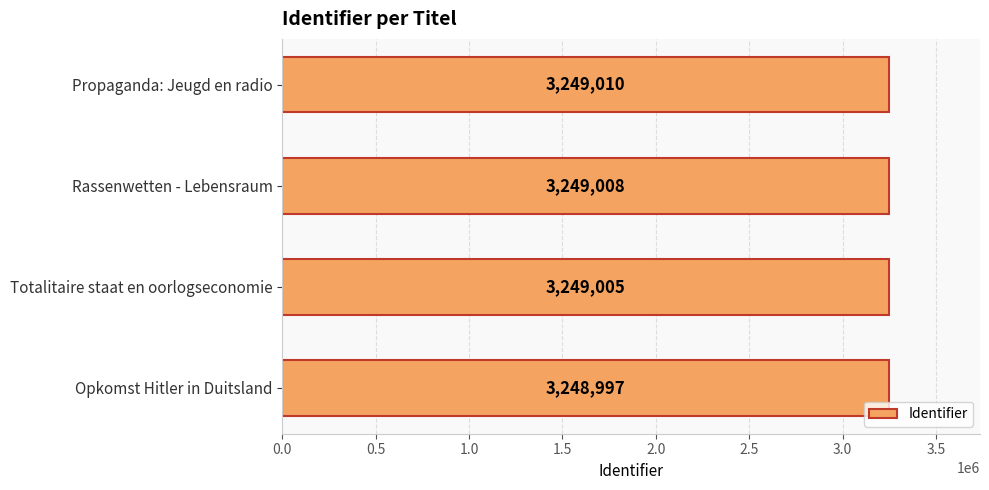

How many values are below 3249008?

2